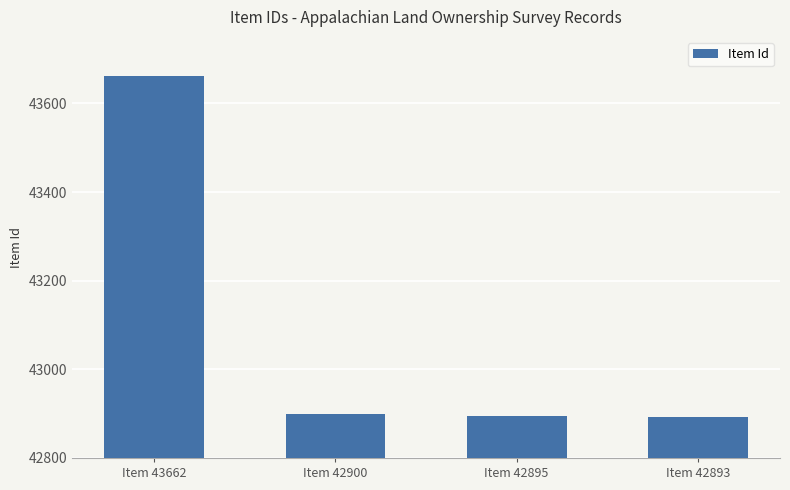

True or false: the data shows 59049 at Item 42895.

False